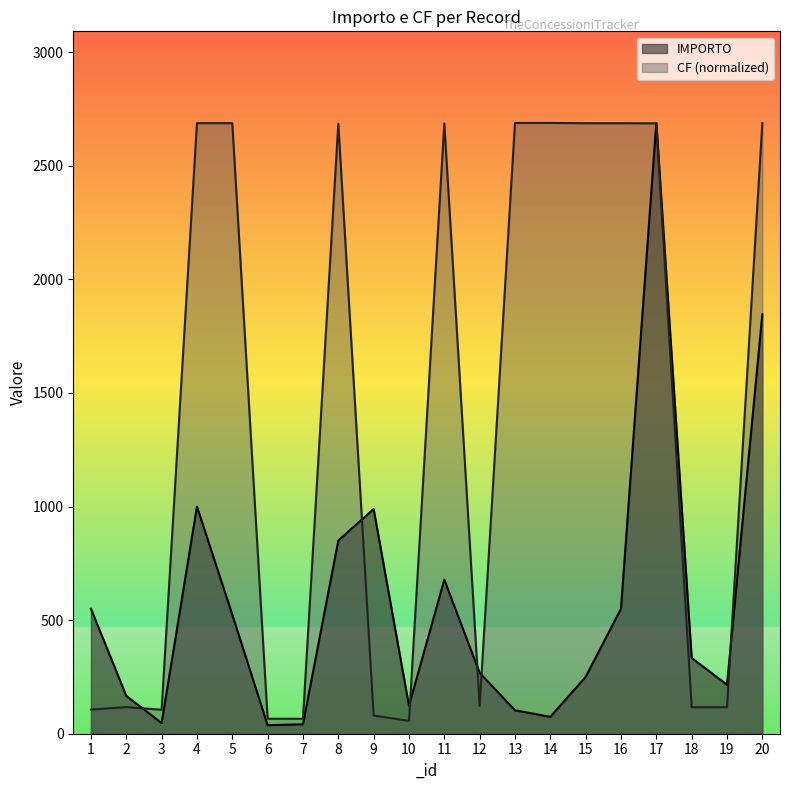

What is the sum of all CF values?

27821.9